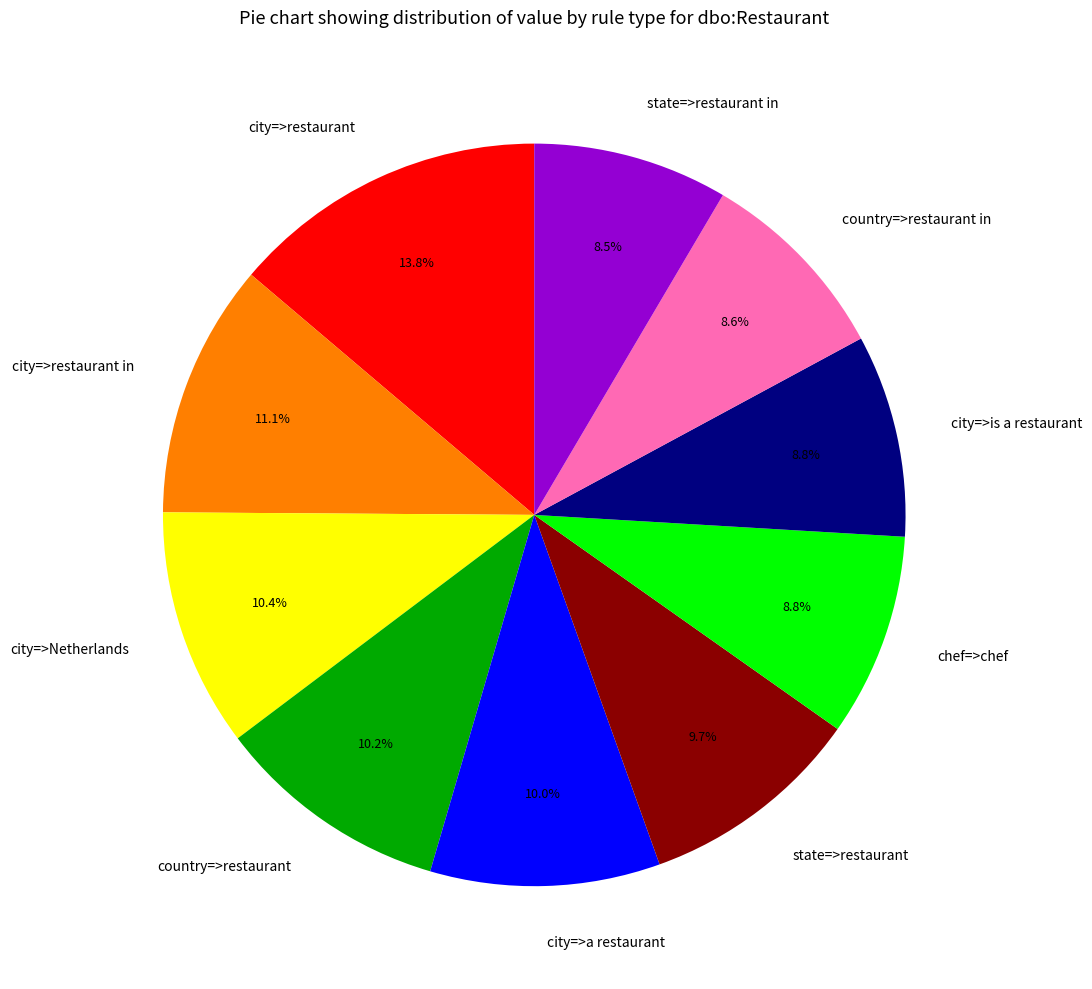

To the nearest percent, what is the average slice percentage?

10%